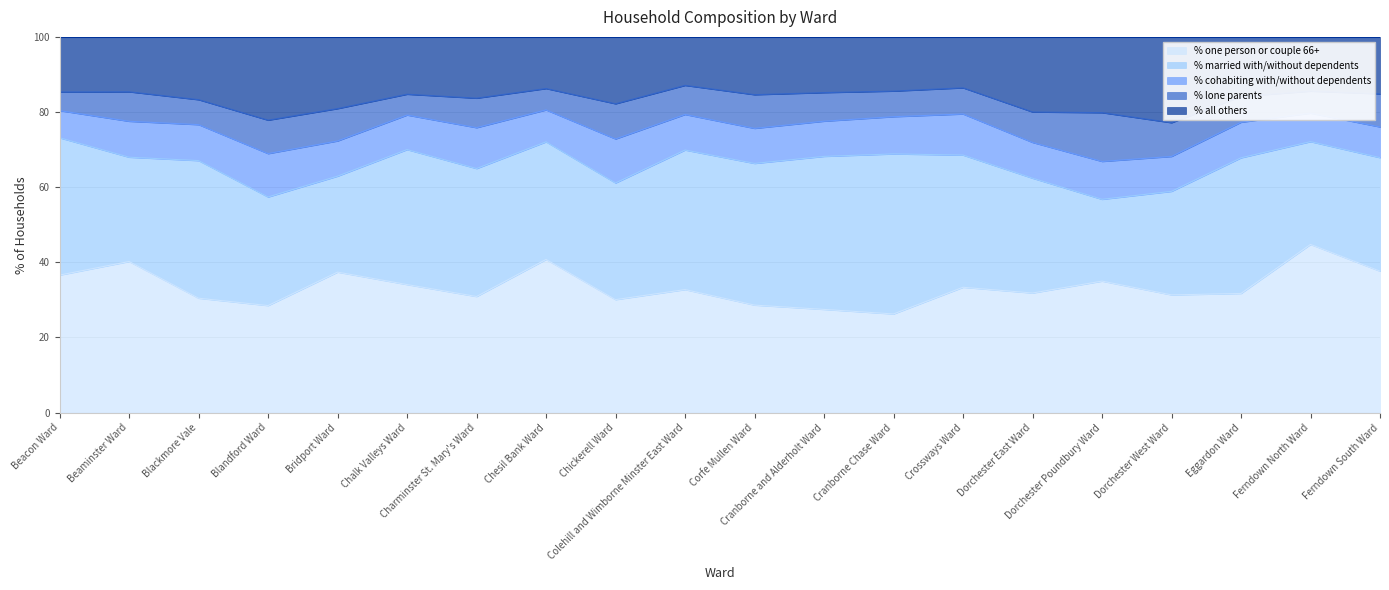

What is the difference between the % all others values at Beacon Ward and Chickerell Ward?

3.1